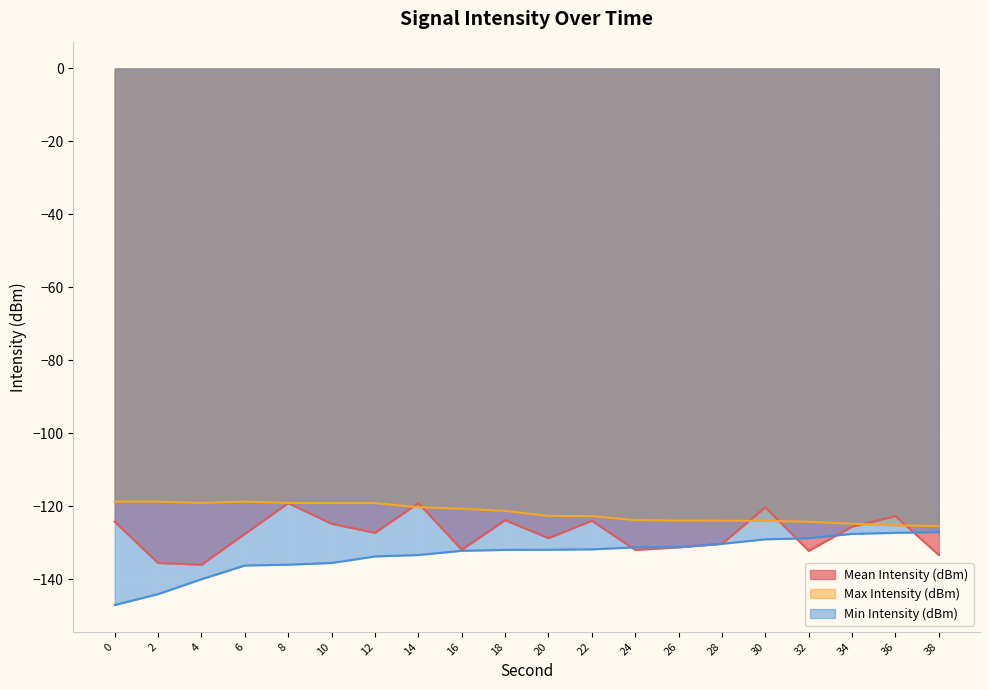

Reading left to right, what are all the values shown in this chart?

Mean Intensity (dBm): -124.2	-135.5	-135.9	-127.5	-119.1	-124.7	-127.2	-119.1	-131.8	-123.7	-128.7	-123.9	-131.9	-131.2	-130.2	-120.2	-132.1	-125.5	-122.6	-133.3
Max Intensity (dBm): -118.7	-118.7	-119.0	-118.7	-119.0	-119.1	-119.1	-120.2	-120.6	-121.2	-122.6	-122.6	-123.7	-123.9	-123.9	-123.9	-124.2	-124.7	-125.2	-125.4
Min Intensity (dBm): -147.0	-144.0	-139.9	-136.2	-135.9	-135.5	-133.7	-133.3	-132.1	-131.9	-131.8	-131.7	-131.2	-131.1	-130.2	-129.0	-128.7	-127.5	-127.2	-127.0